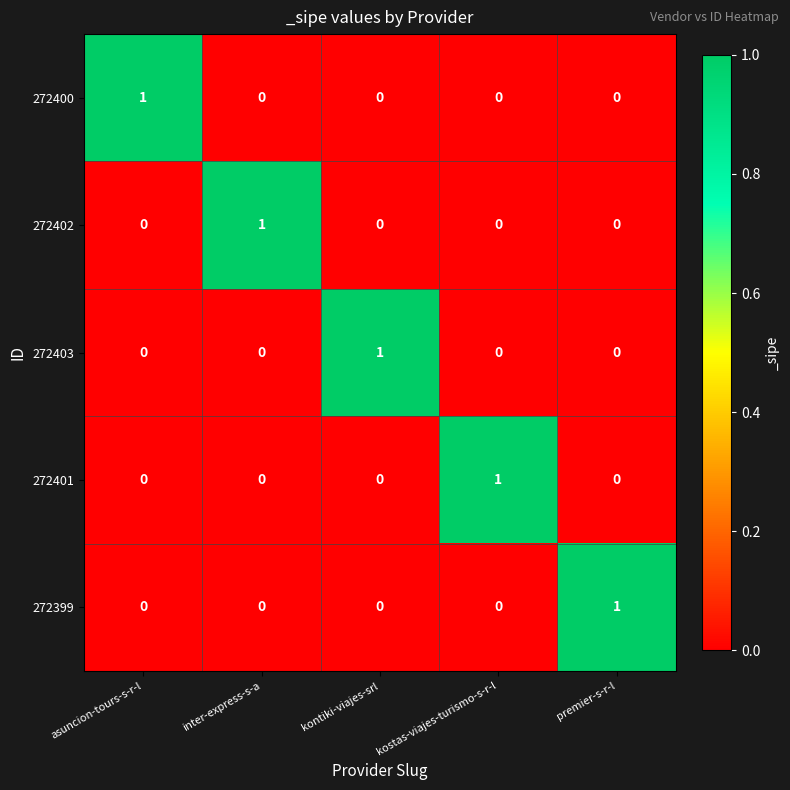

At which label does 272403 reach its peak?

kontiki-viajes-srl